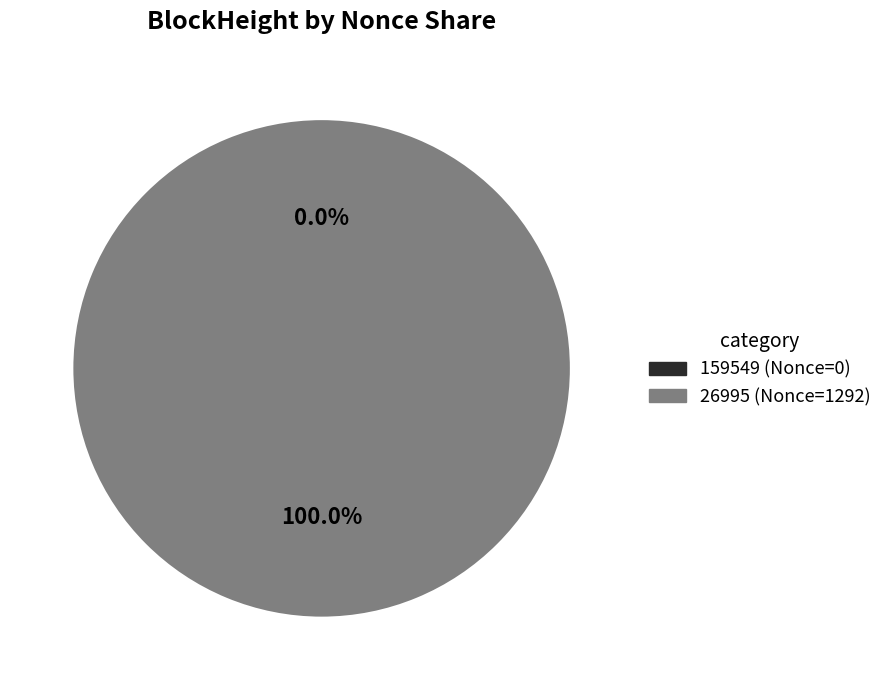

What percentage is the 26995 slice, to the nearest percent?

100%